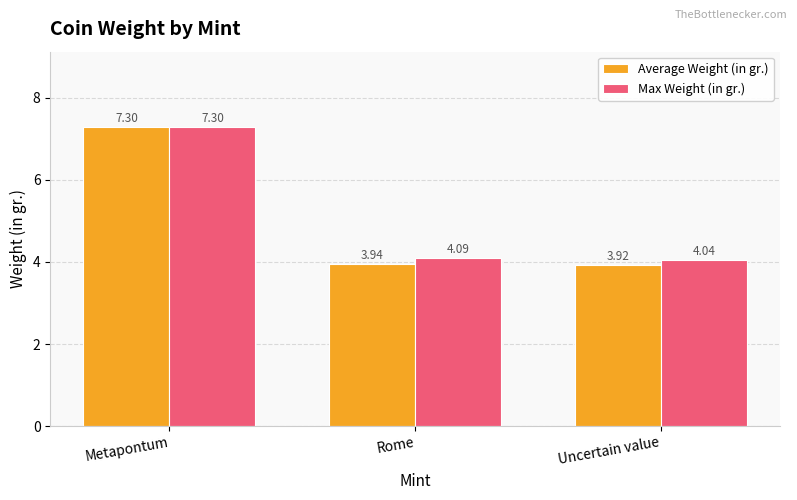

What is the label of the 3rd bar from the right?

Metapontum